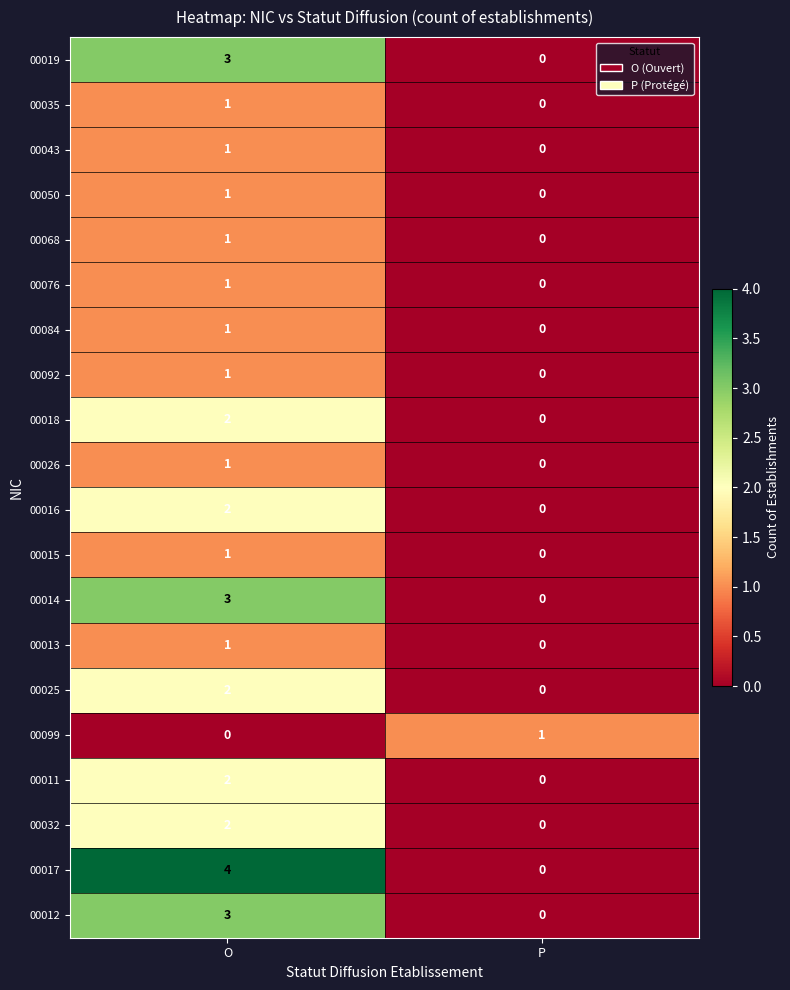

At which category is the sum across all series the highest?

O